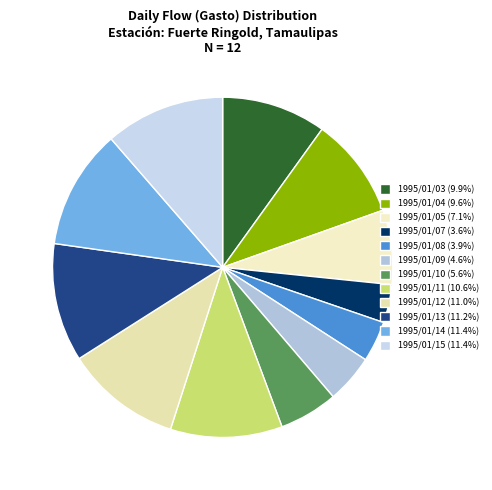

What is the change in value from 1995/01/10 to 1995/01/13?

+129.0